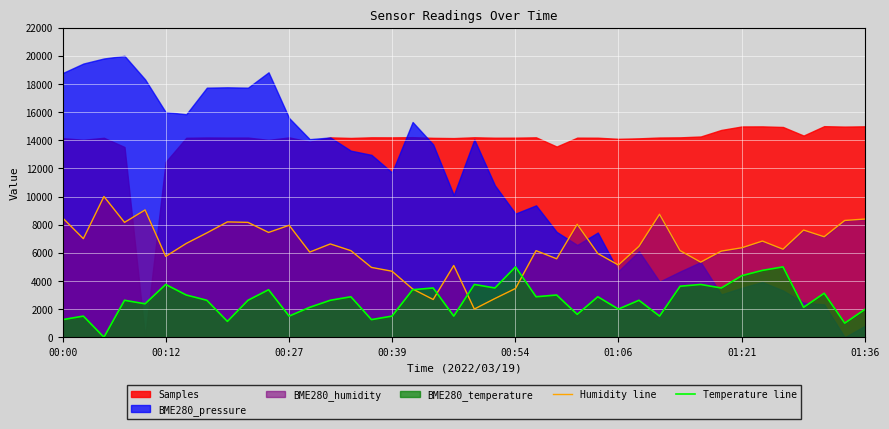

What is the maximum value for Humidity line?

10000.0